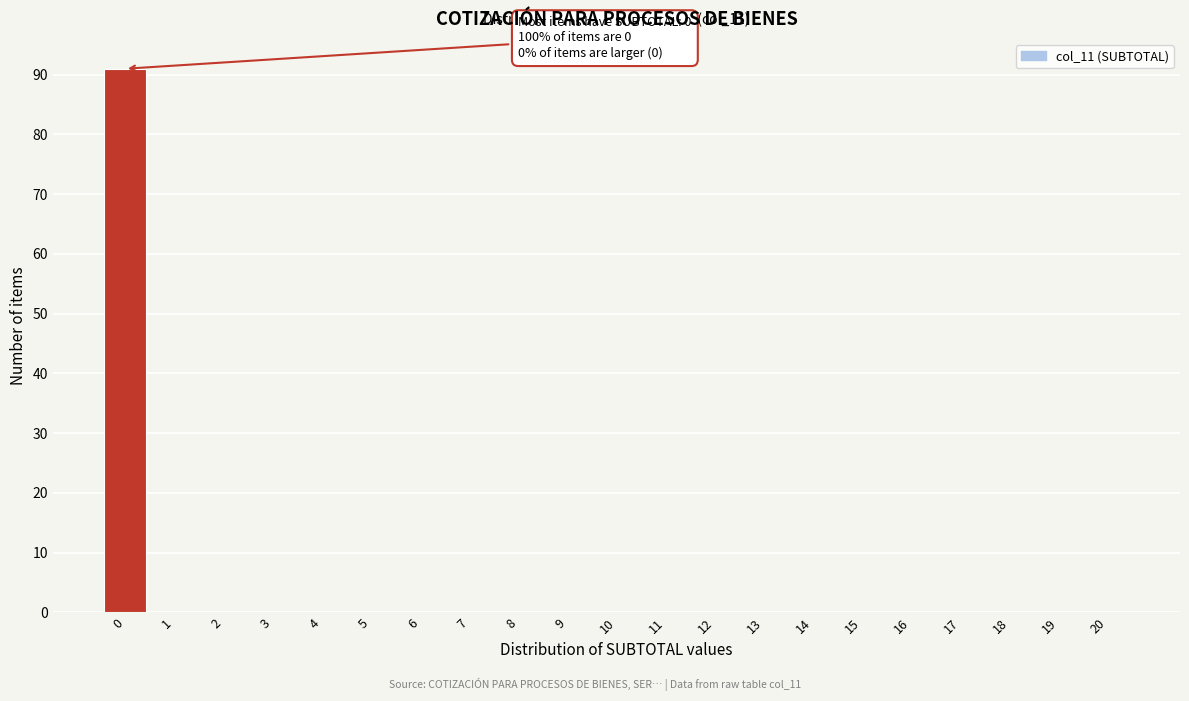

Over which range of the x-axis is the bar tallest?

-0.5 to 0.5